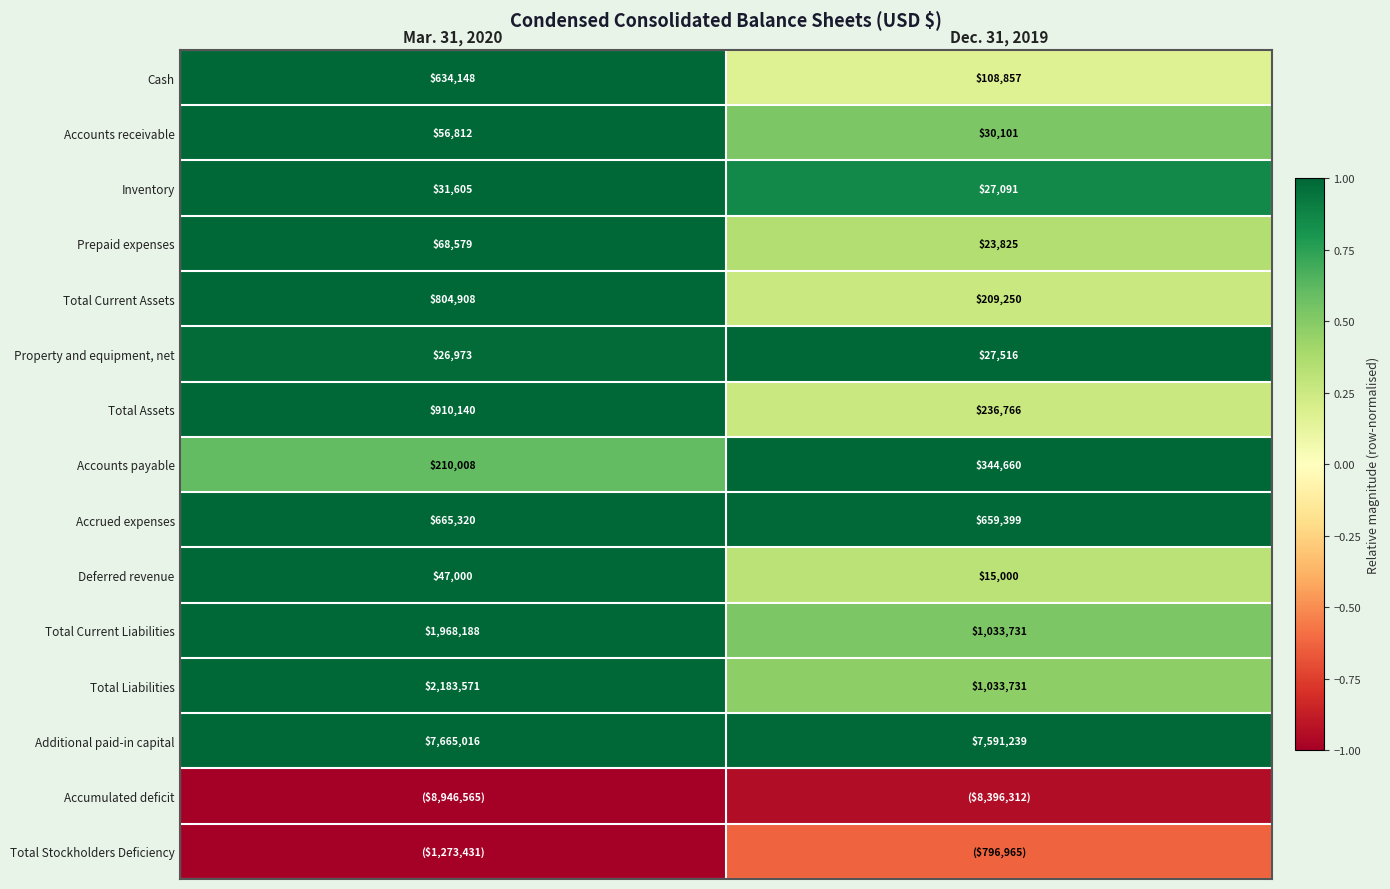

Is the value of Deferred revenue at Mar. 31, 2020 greater than the value of Total Current Liabilities at Mar. 31, 2020?

No